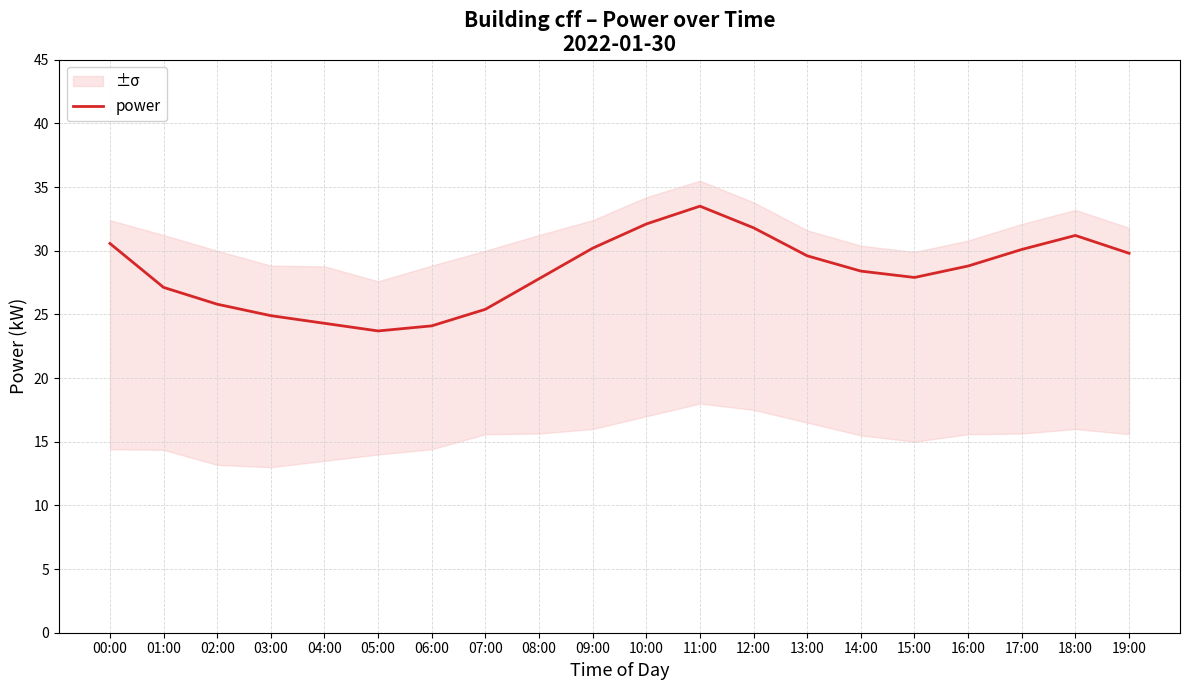

At which label does the data first exceed 28?

00:00